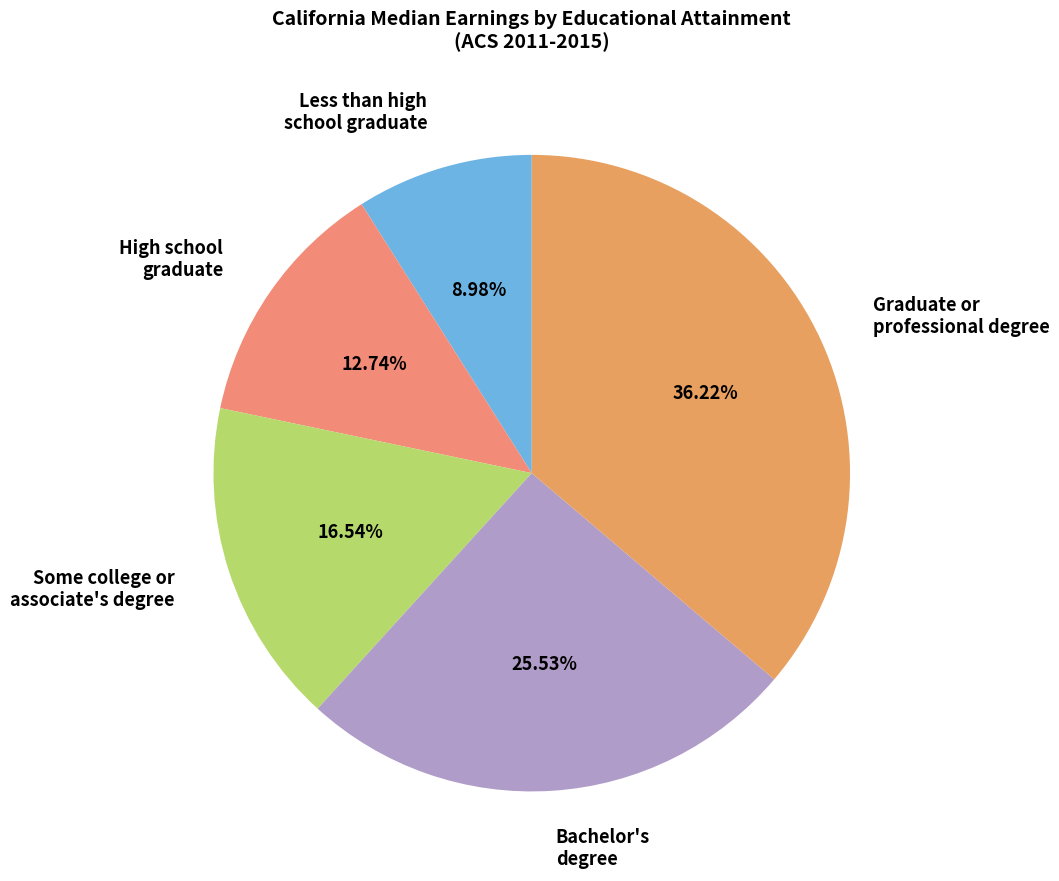

Between High school graduate and Some college or associate's degree, which is larger?

Some college or associate's degree